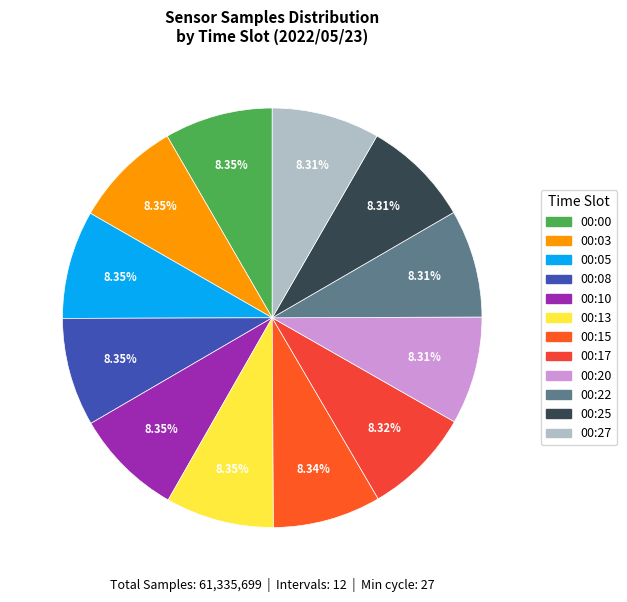

What portion of the pie excludes 00:17?

91.7%